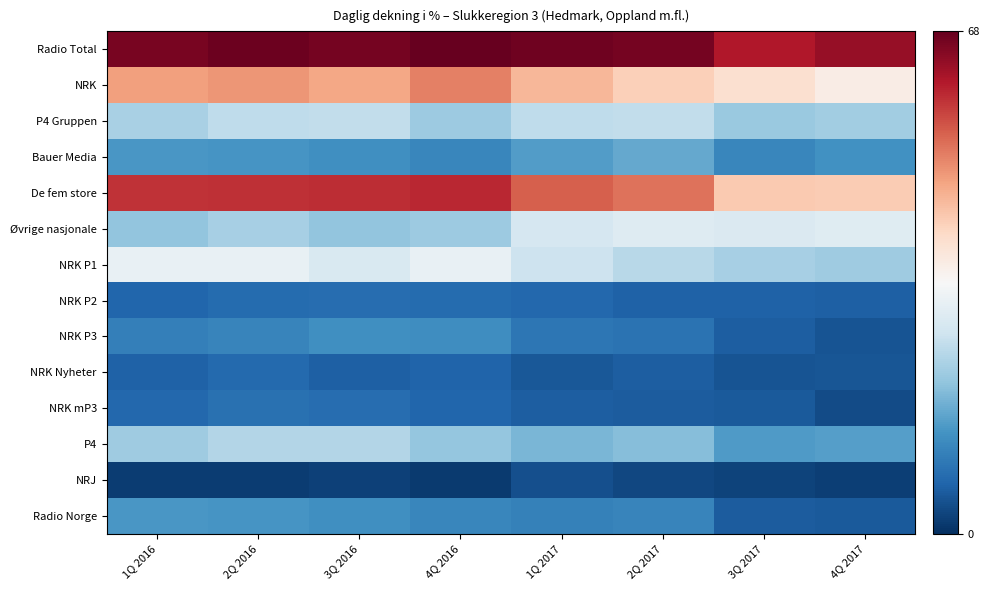

What is the spread (max minus min) of values at 1Q 2016?

64.5